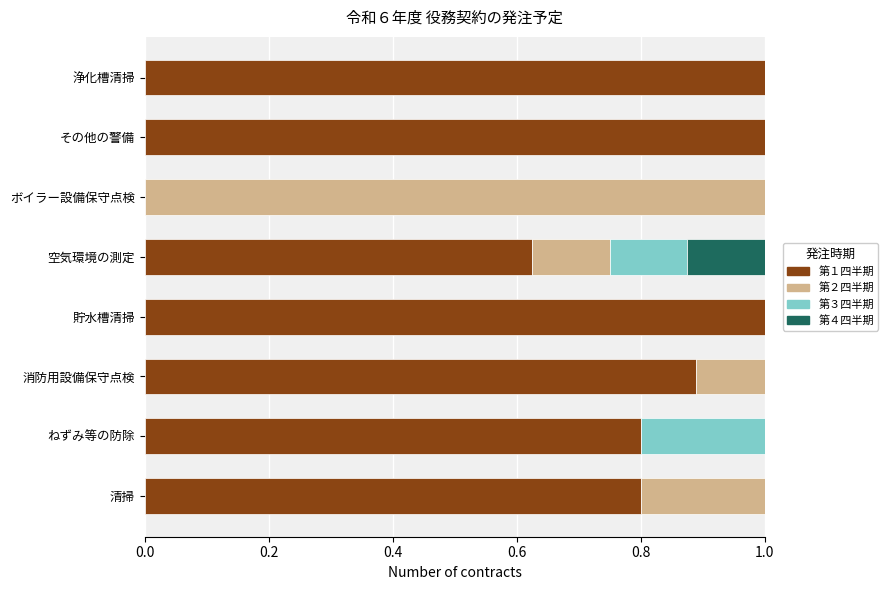

What is the total value across all series at 空気環境の測定?

1.0